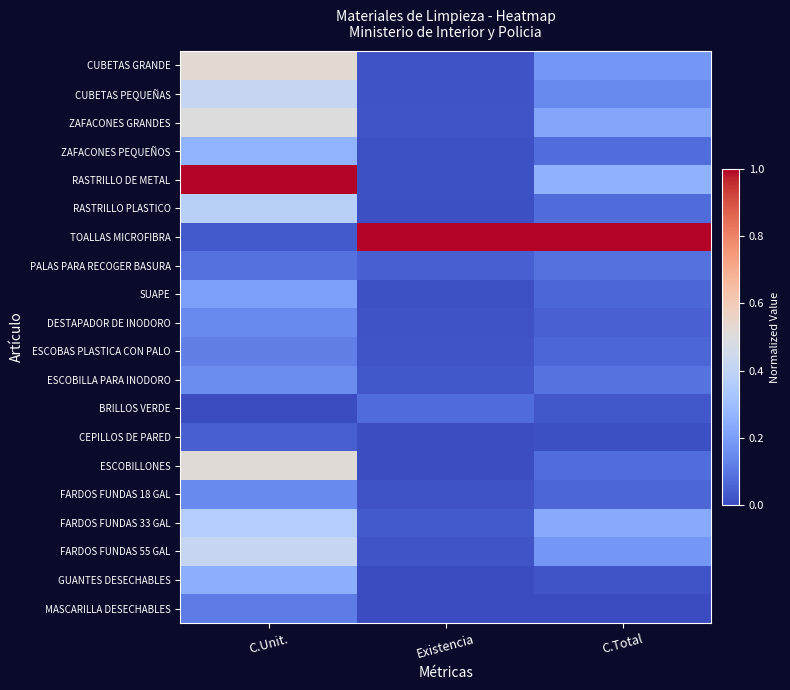

How many data points does each series have?

3